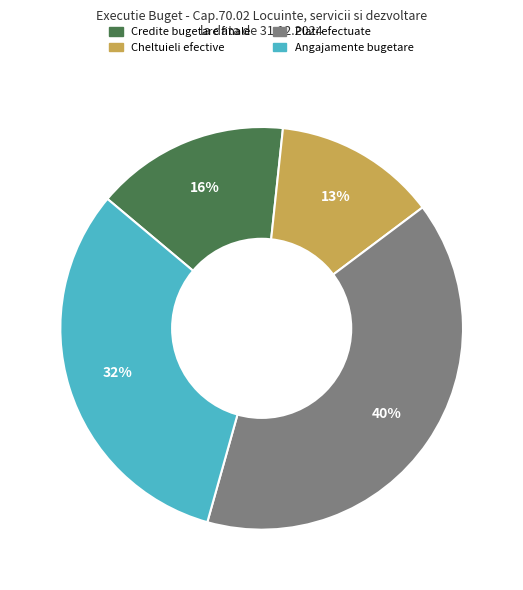

Rank the categories by value from highest to lowest.

Plati efectuate, Angajamente bugetare, Credite bugetare finale, Cheltuieli efective